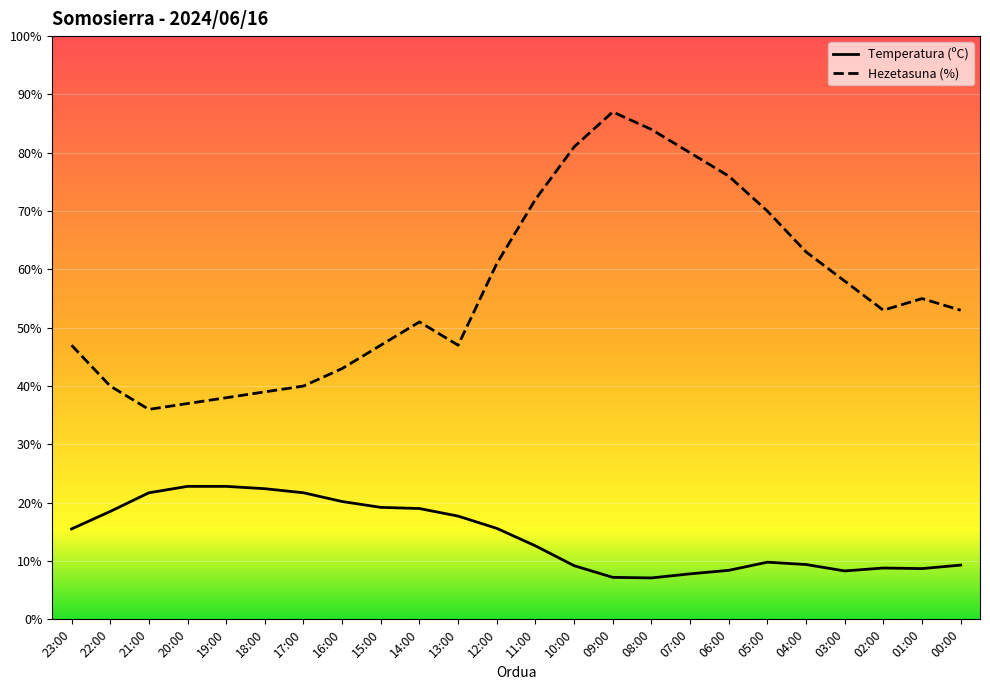

The value of Temperatura (ºC) at 08:00 is 7.1. True or false?

True